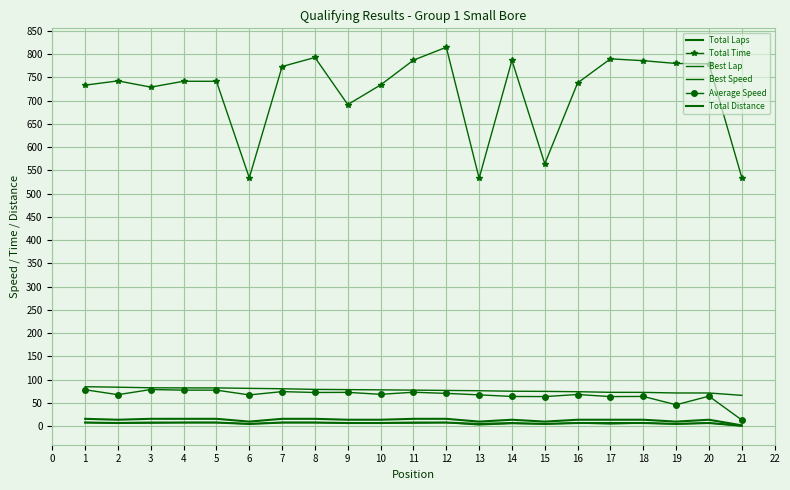

How many values in the Average Speed series exceed 68?

11